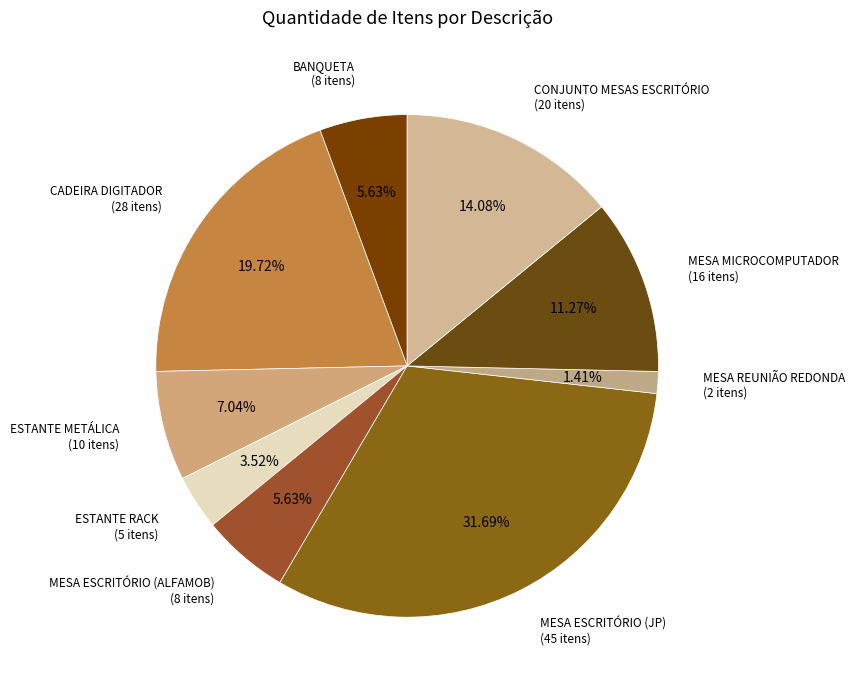

How many slices are in this pie chart?

9